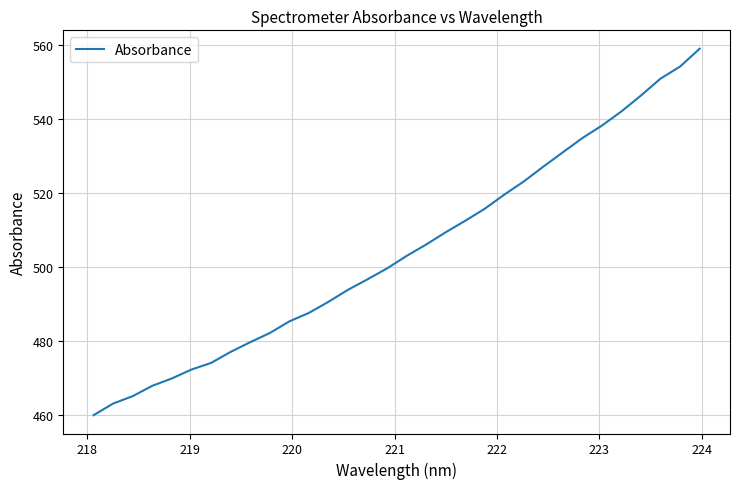

What is the greatest value displayed?

558.9